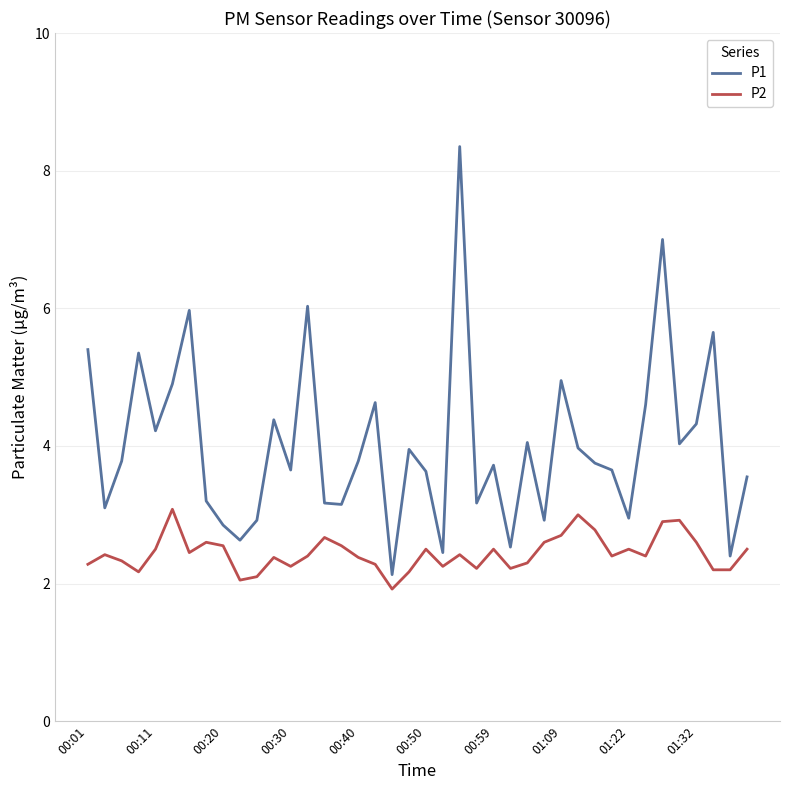

Which series has the largest total across all categories?

P1